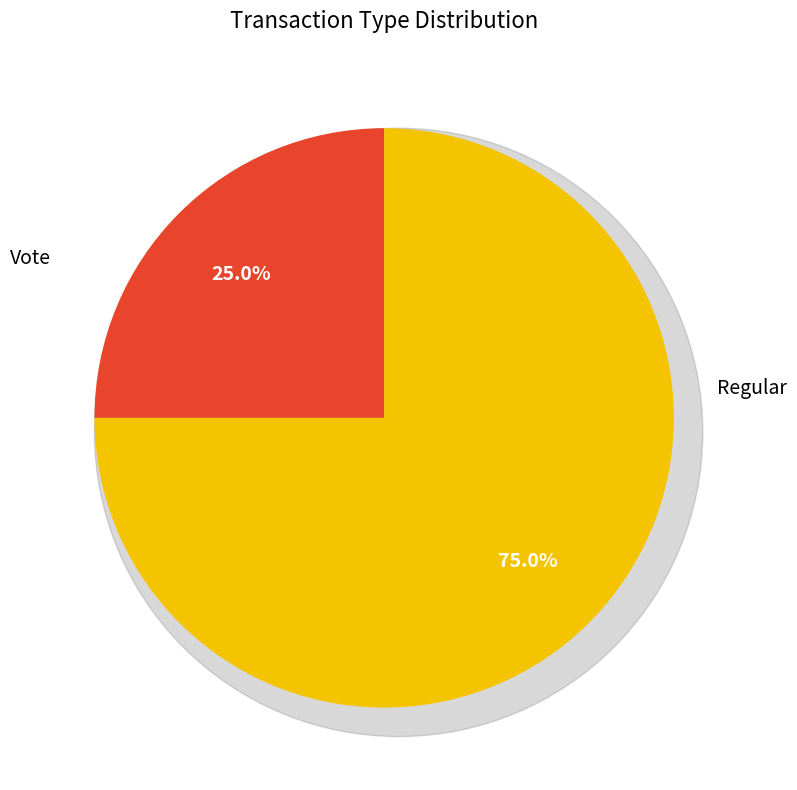

To the nearest percent, what is the difference between the Vote and Regular slice percentages?

50%